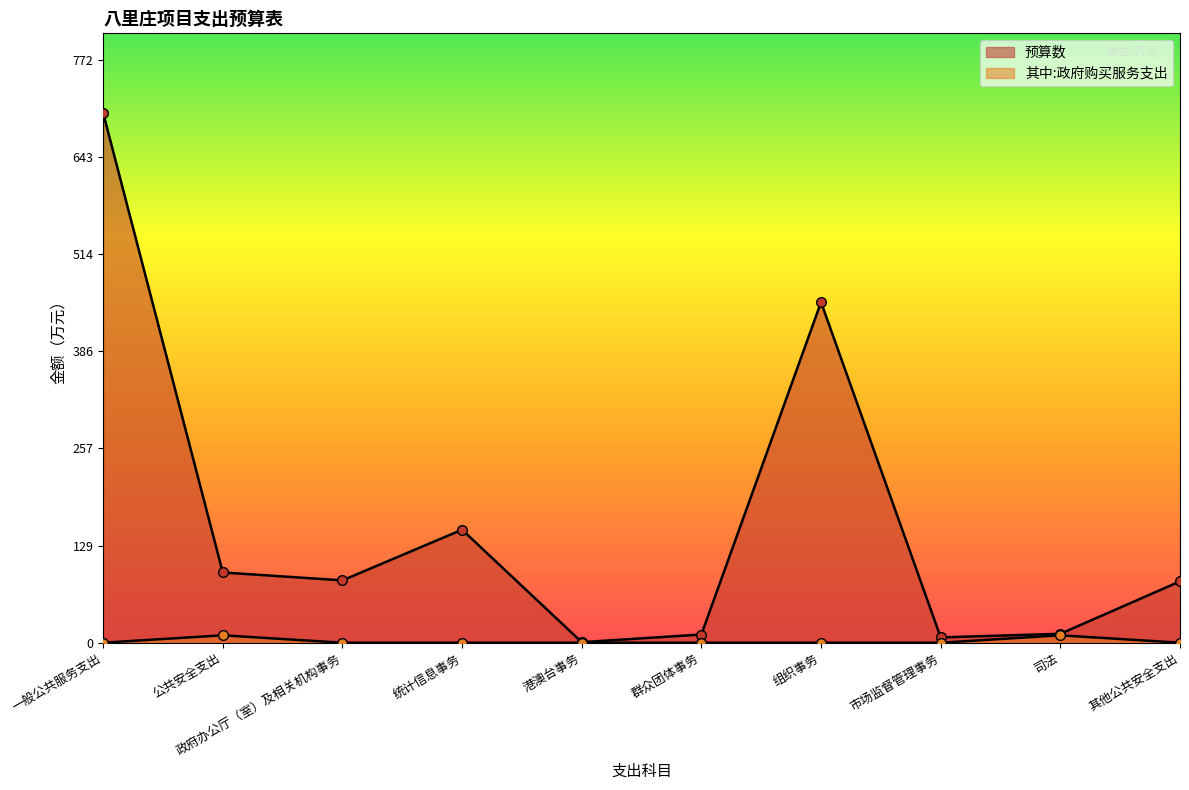

Which series has the largest total across all categories?

预算数